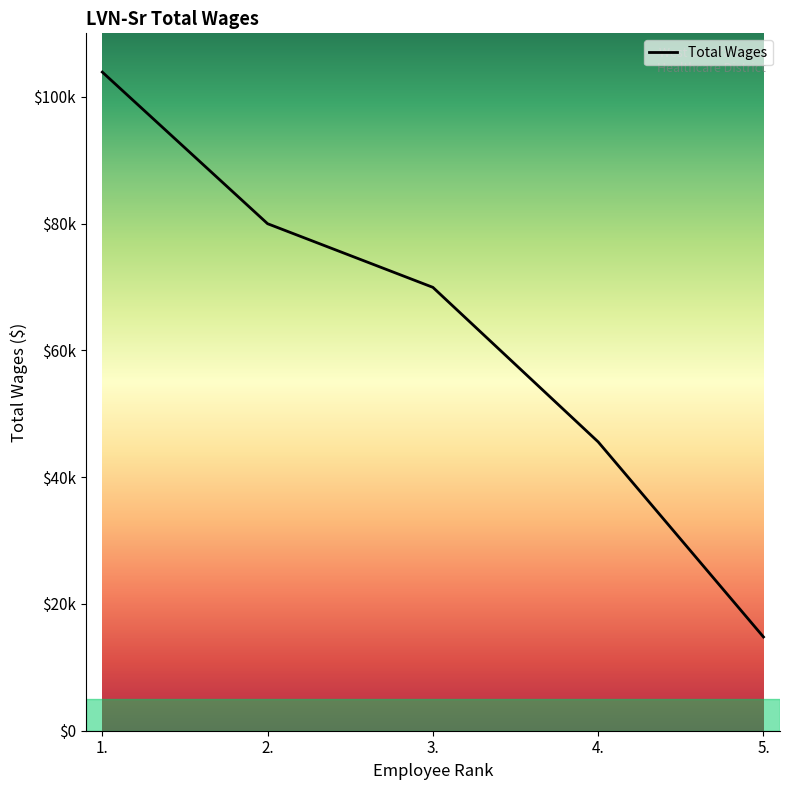

True or false: the data shows 14789 at 5..

True